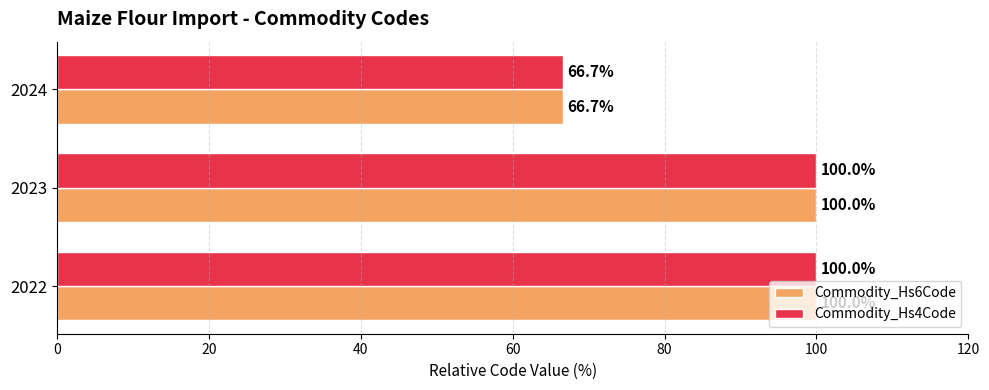

Where is Commodity_Hs4Code nearest to the value 83?

2024